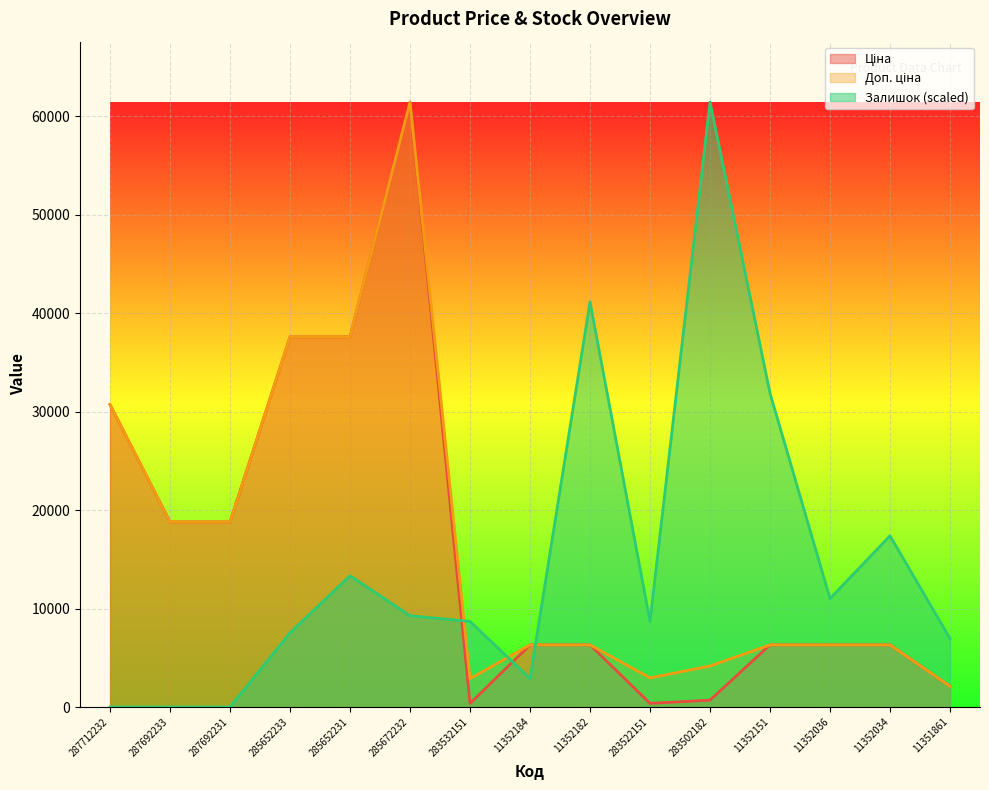

What value does the Доп. ціна series have at 283532151?

2878.8